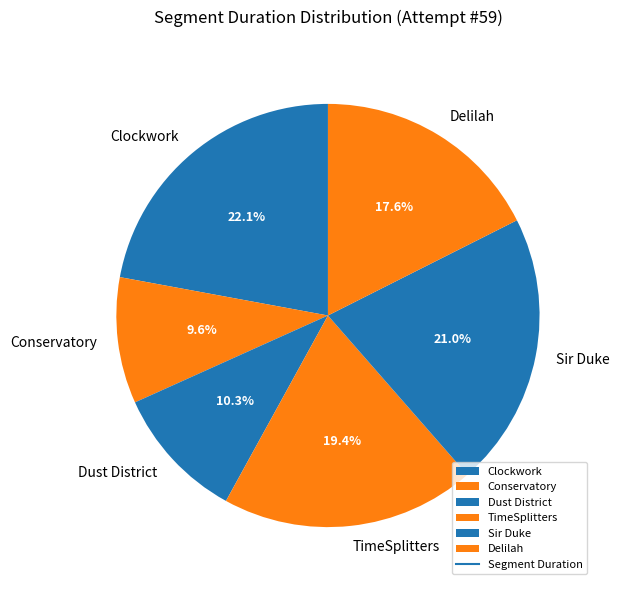

Which category has the smallest portion of the pie?

Conservatory